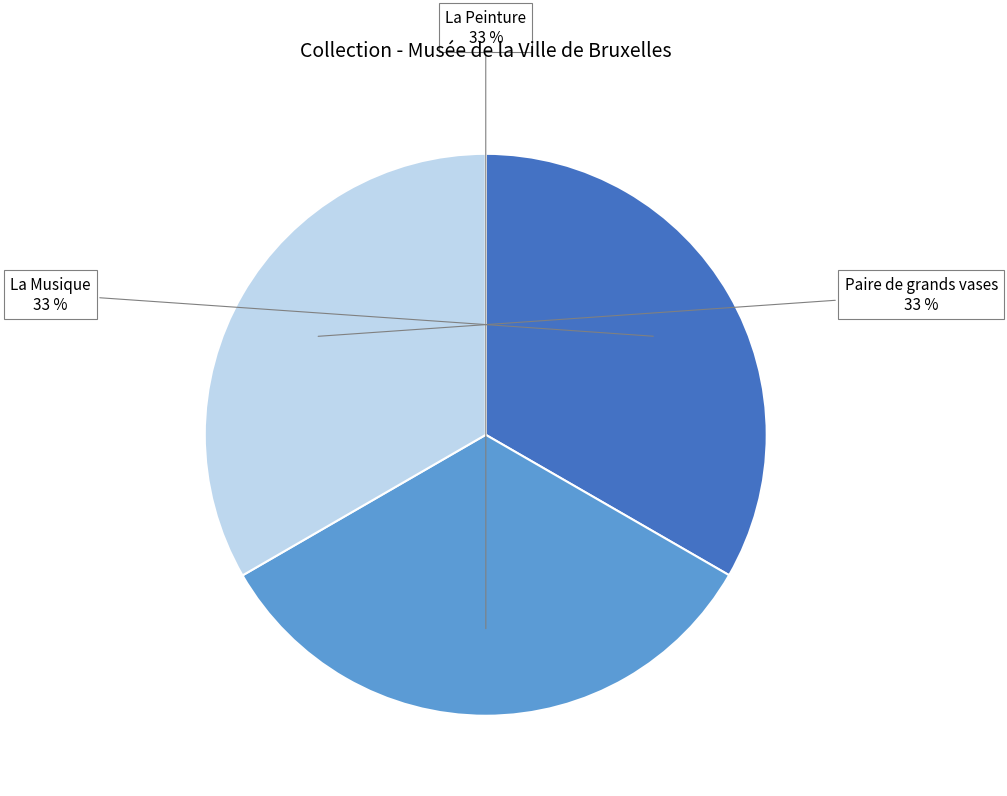

How many slices are in this pie chart?

3